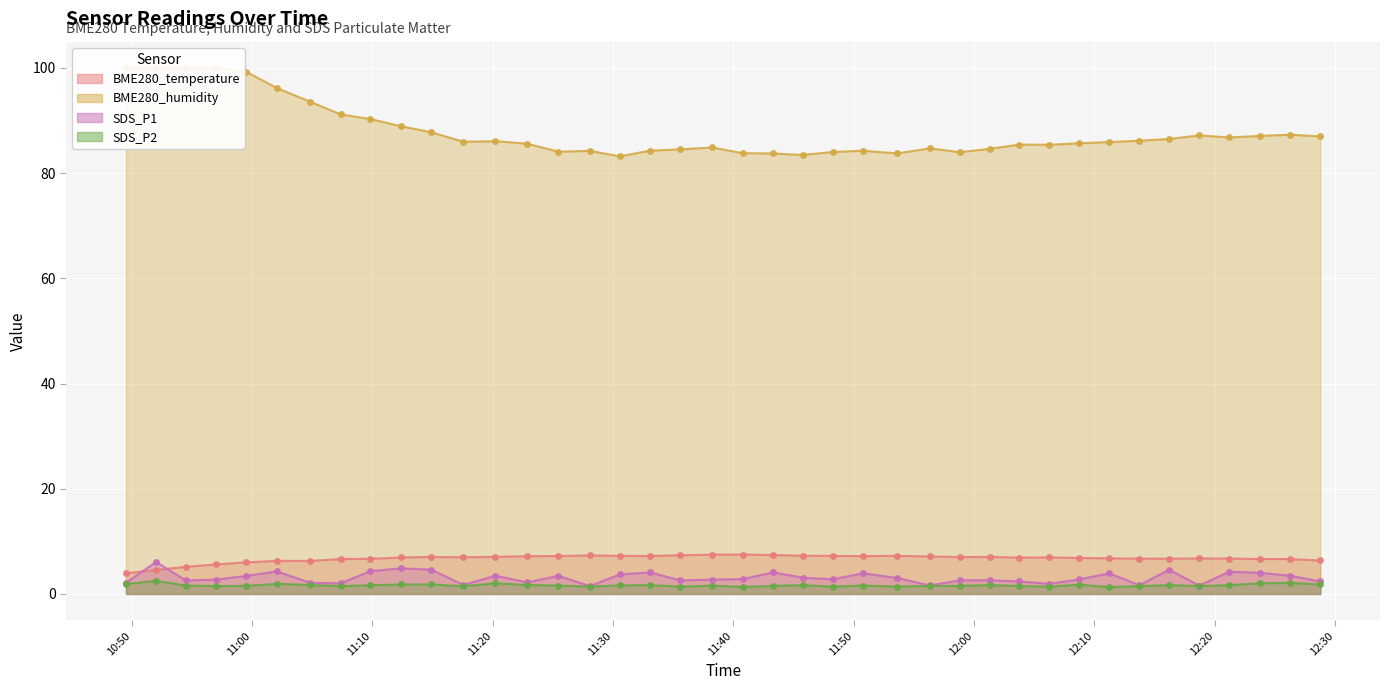

What is the minimum value for SDS_P1?

1.5